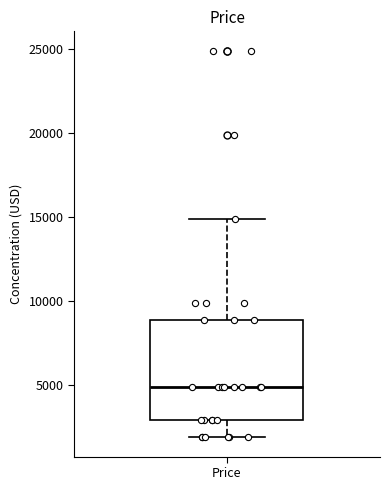

Transcribe this box plot: give where the median line is, the range the box spans, and where the two whiskers end, as read against the y-axis. The values are not printed on the chart, so give them approximately, as read against the axis.

median 5000, box 3000 to 9000, whiskers 2000 to 15000